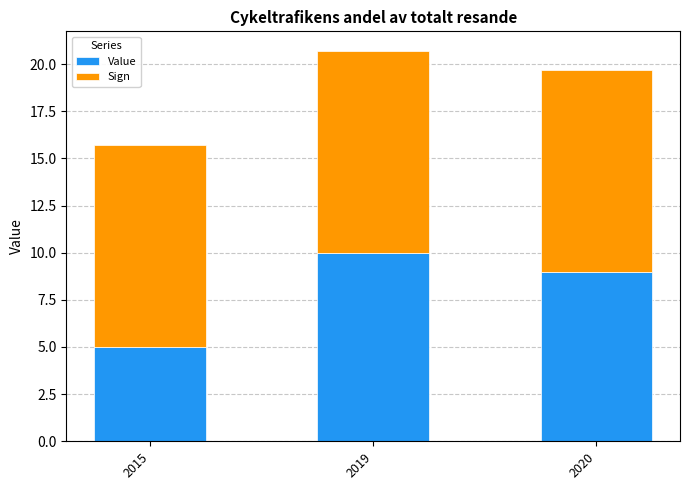

Is it true that Value equals 13.9 at 2020?

False